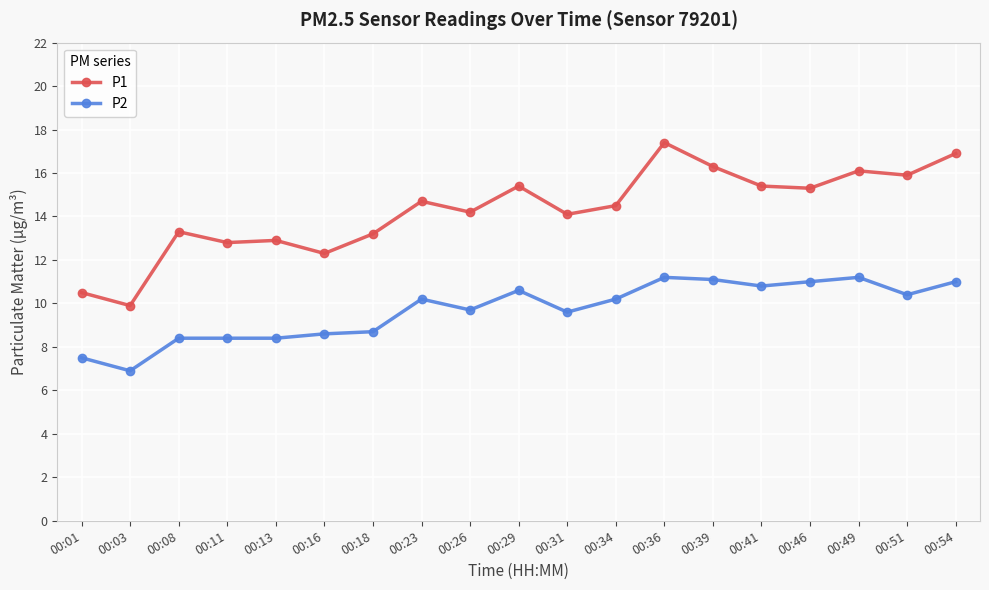

List the series in order of their overall mean, lowest first.

P2, P1